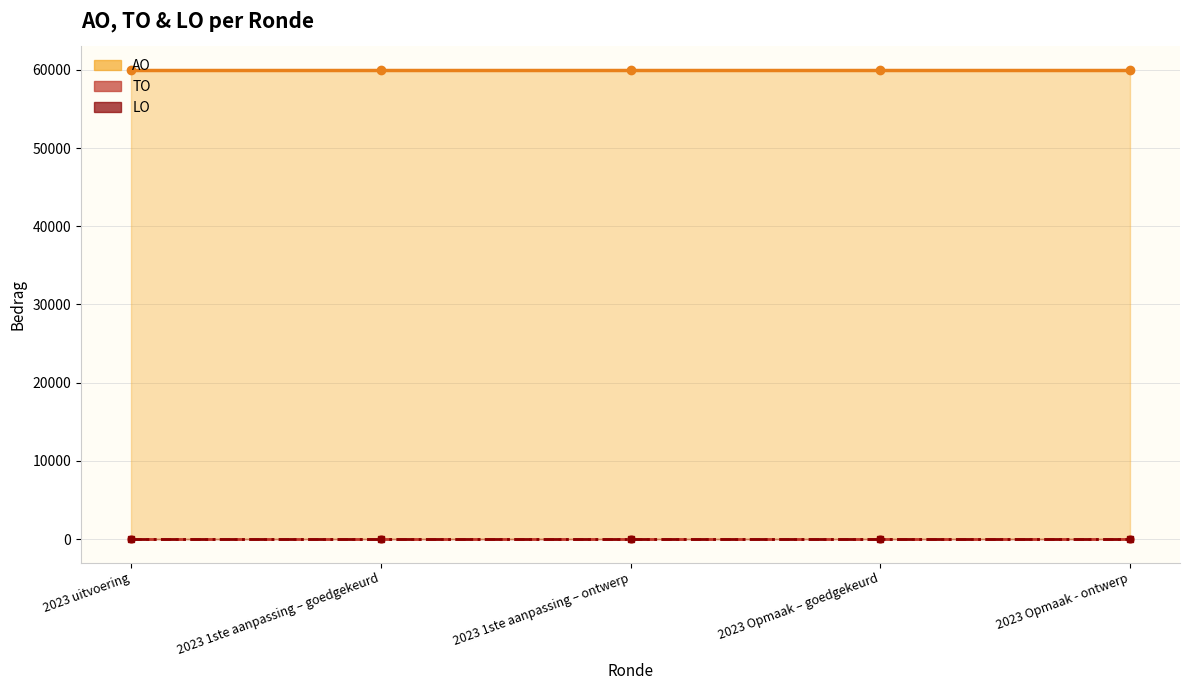

True or false: LO lijn and TO lijn cross at least once.

False